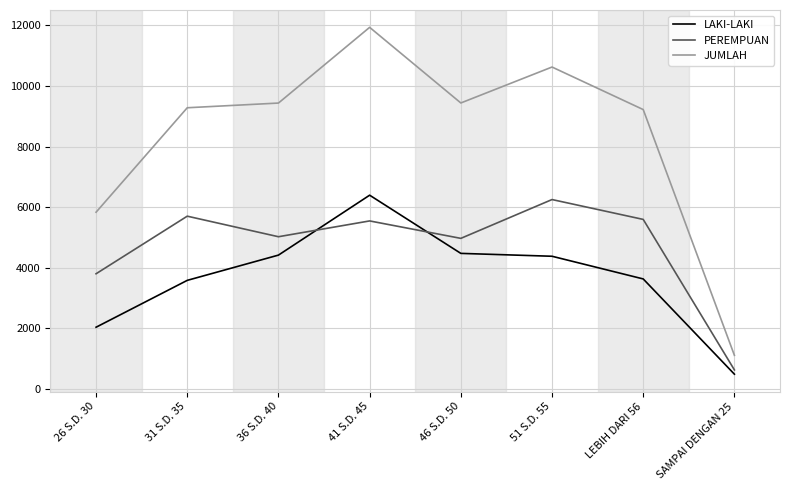

Which series changed the most between 26 S.D. 30 and 36 S.D. 40?

JUMLAH